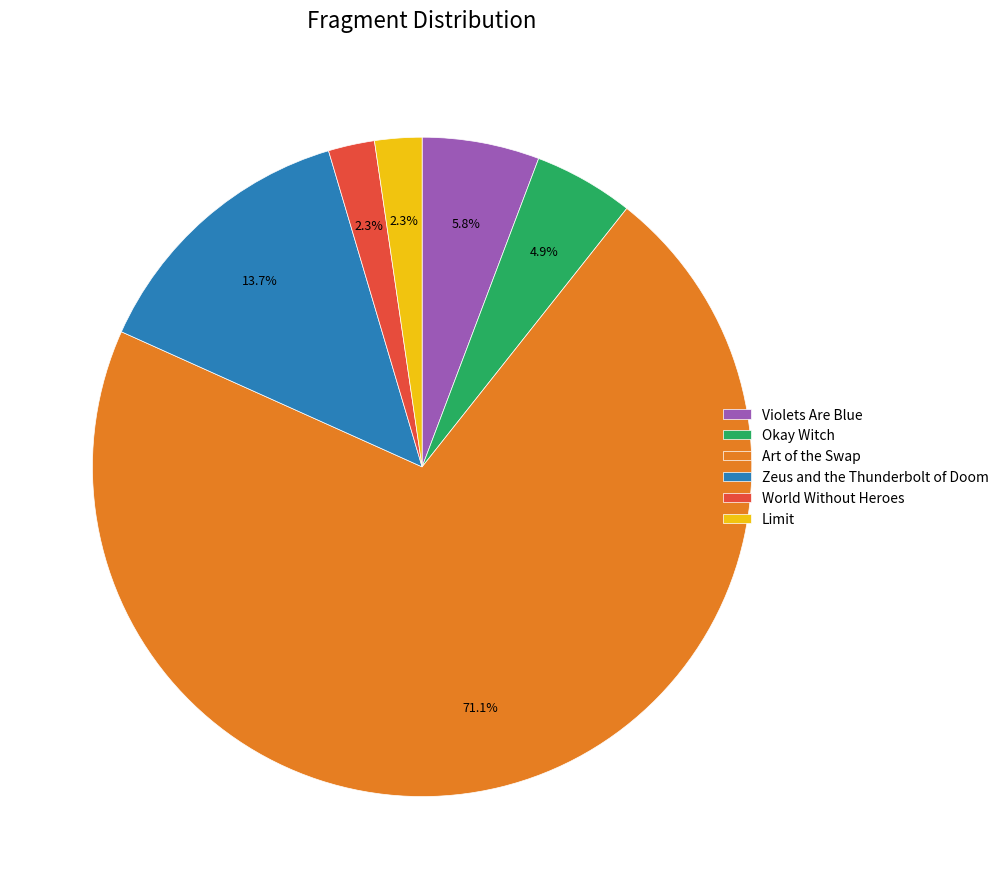

To the nearest percent, what percentage of the pie is Zeus and the Thunderbolt of Doom?

14%